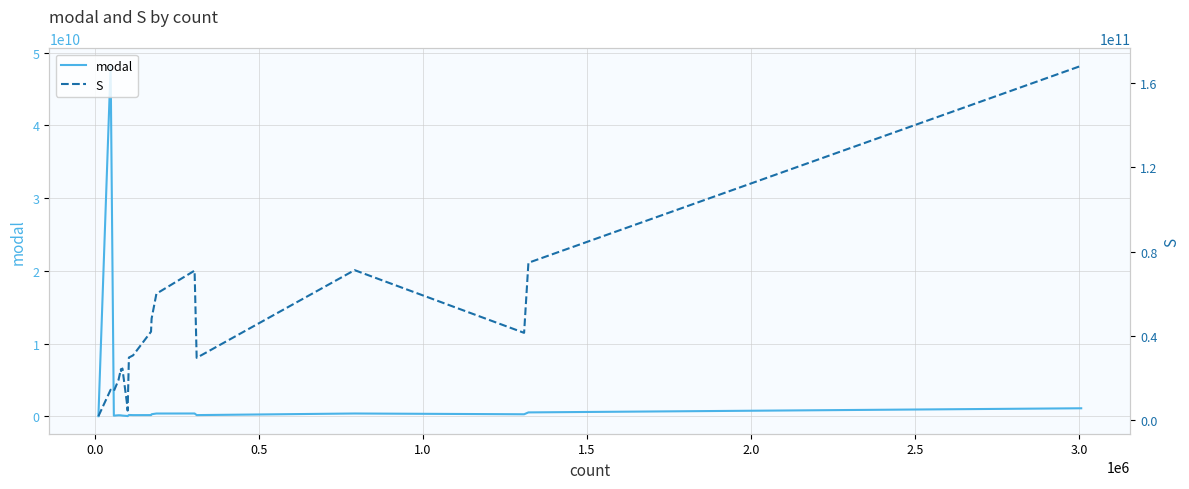

How many distinct data groups are displayed?

2